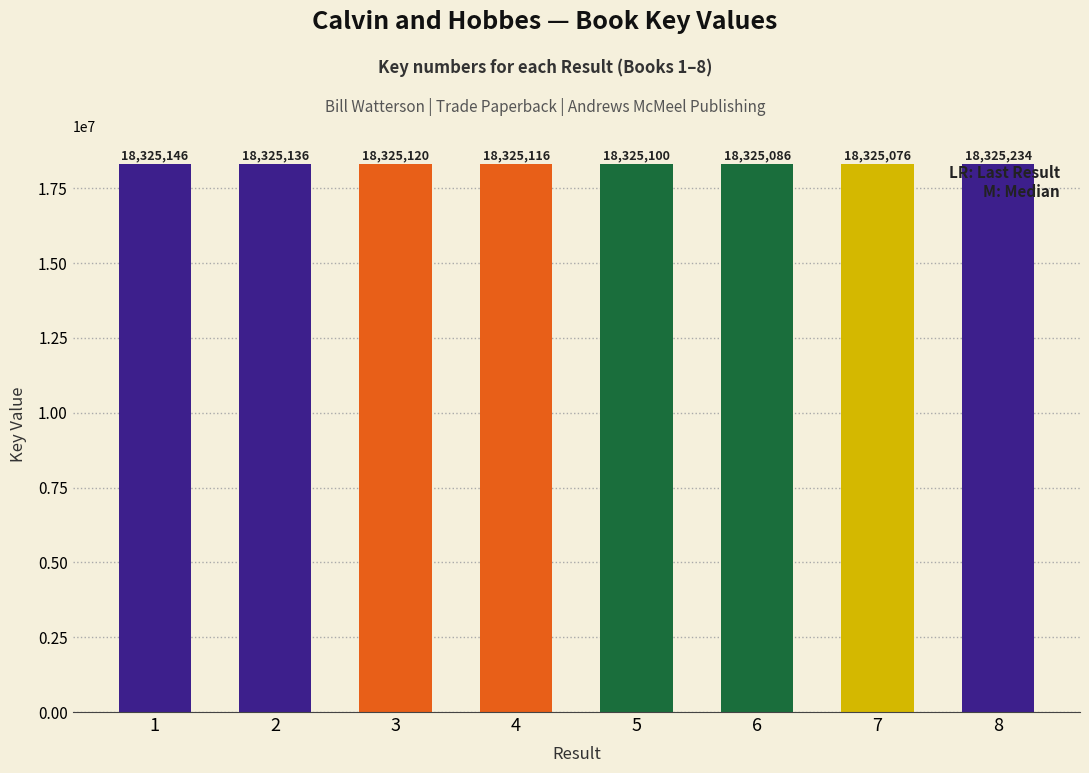

What is the difference between the values at 6 and 5?

14